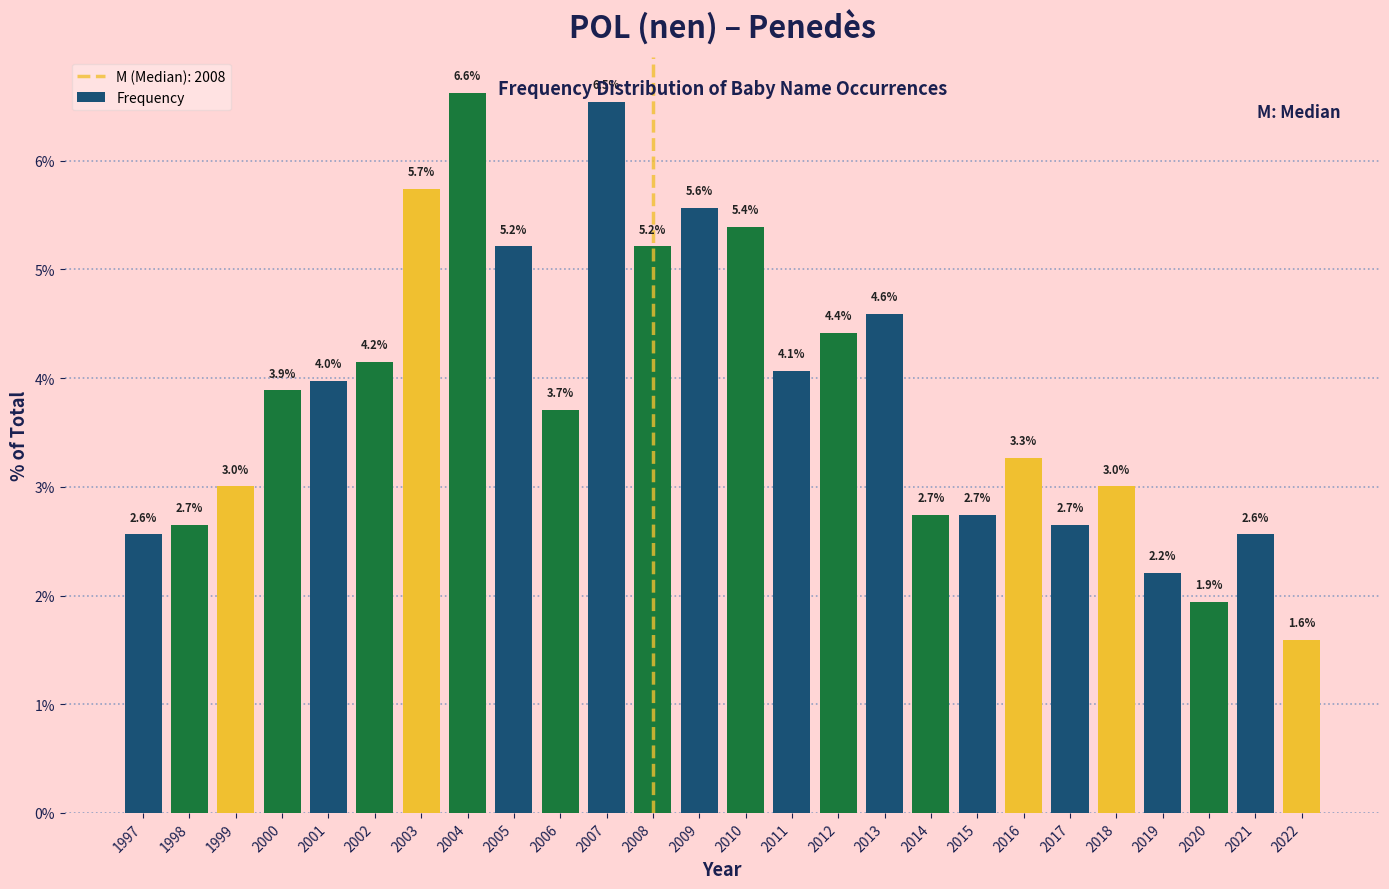

Reading left to right, what are all the values shown in this chart?

2.6	2.7	3.0	3.9	4.0	4.2	5.7	6.6	5.2	3.7	6.5	5.2	5.6	5.4	4.1	4.4	4.6	2.7	2.7	3.3	2.7	3.0	2.2	1.9	2.6	1.6